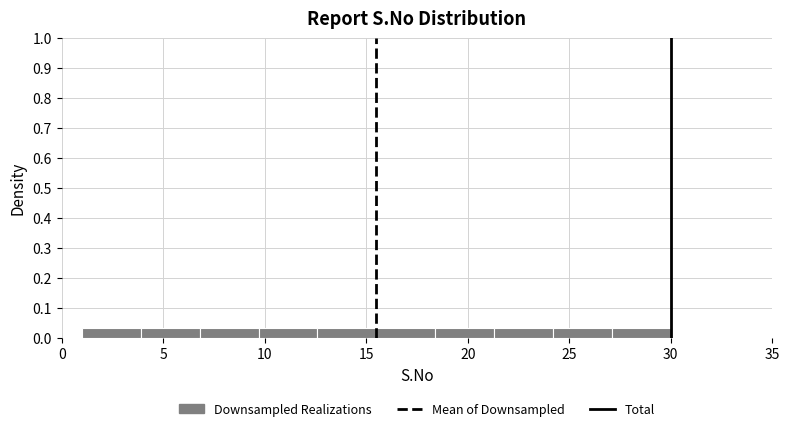

Reading left to right, list every bar in this chart as the range it spans on the x-axis followed by its height. Neither the bar edges nor the heights are printed on the chart, so give them approximately, as read against the axes.

1.0 to 3.9: 0.03
3.9 to 6.8: 0.03
6.8 to 9.7: 0.03
9.7 to 12.6: 0.03
12.6 to 15.5: 0.03
15.5 to 18.4: 0.03
18.4 to 21.3: 0.03
21.3 to 24.2: 0.03
24.2 to 27.1: 0.03
27.1 to 30.0: 0.03